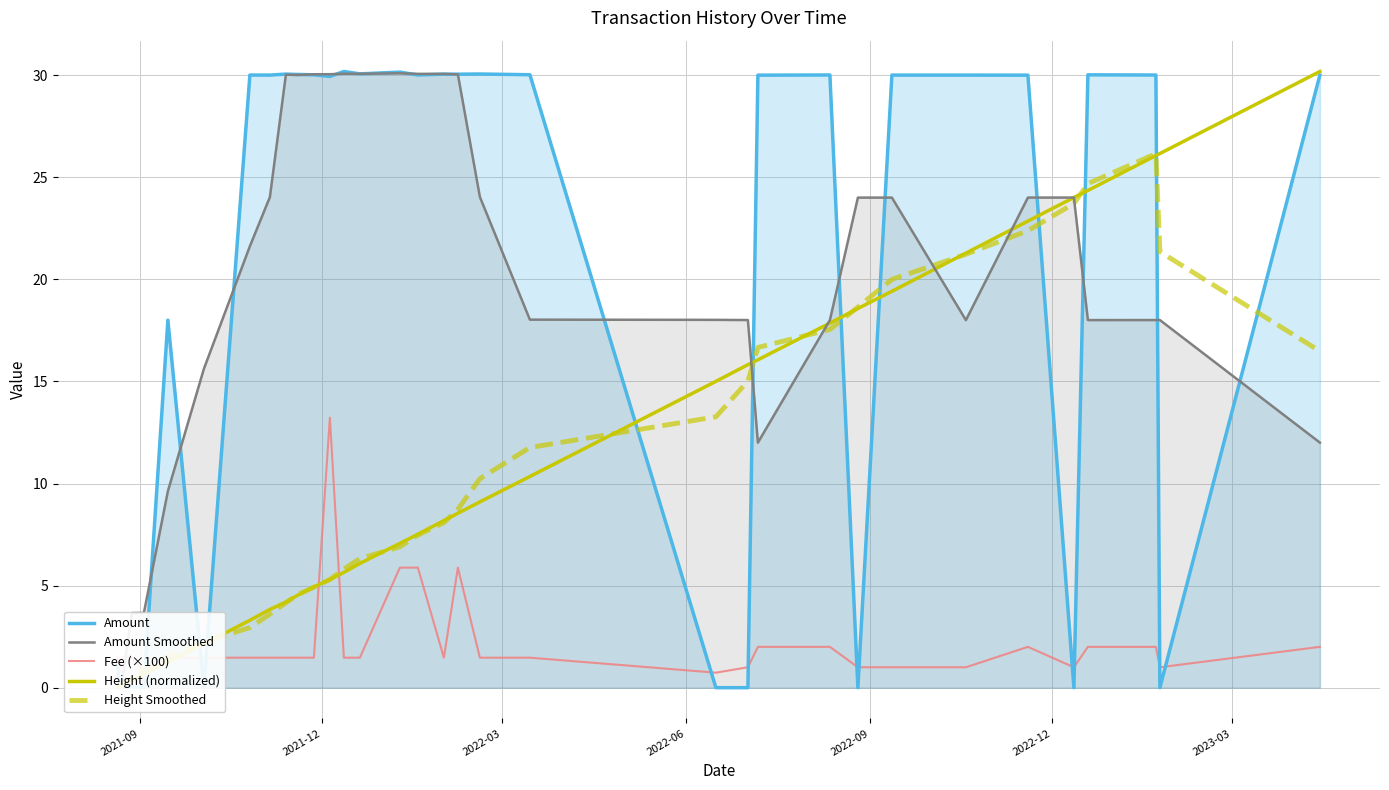

Which category has the lowest value in the Amount Smoothed series?

2021-09